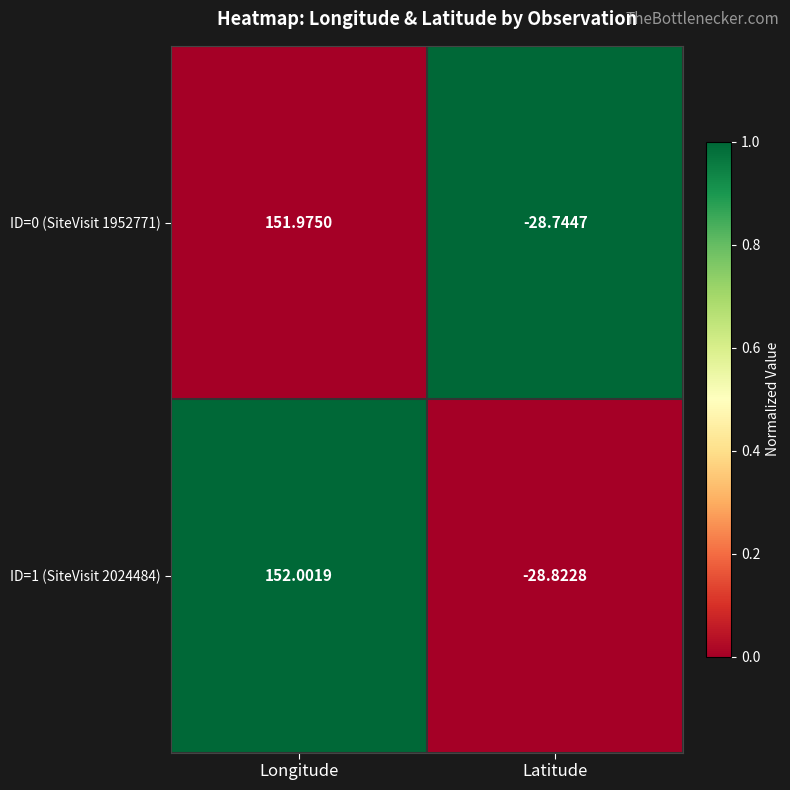

Where is ID=0 (SiteVisit 1952771) nearest to the value 61?

Latitude